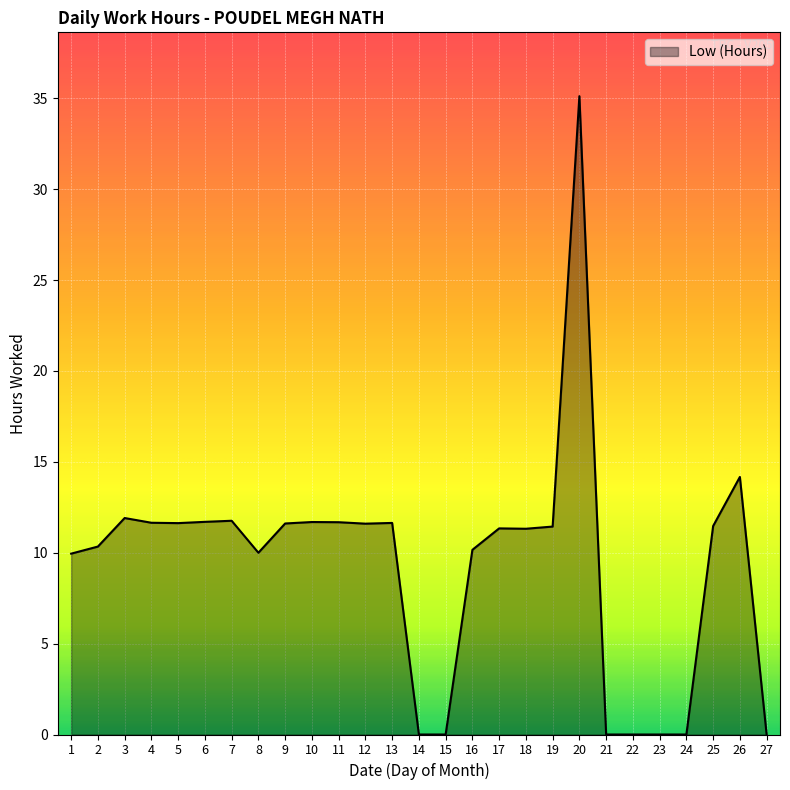

Is it true that the value at 25 is 11.5?

True